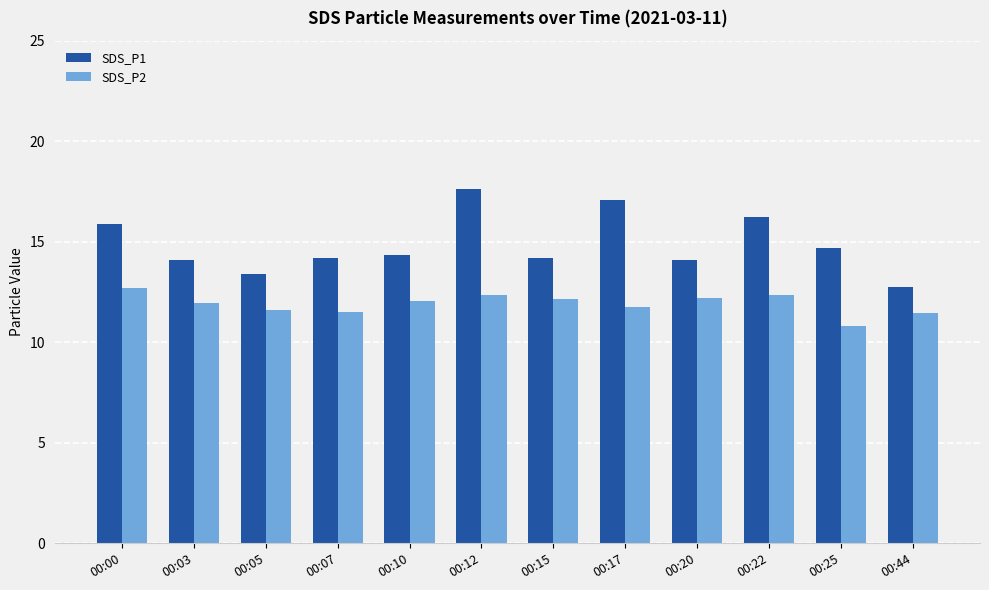

List the series in order of their peak value, lowest first.

SDS_P2, SDS_P1